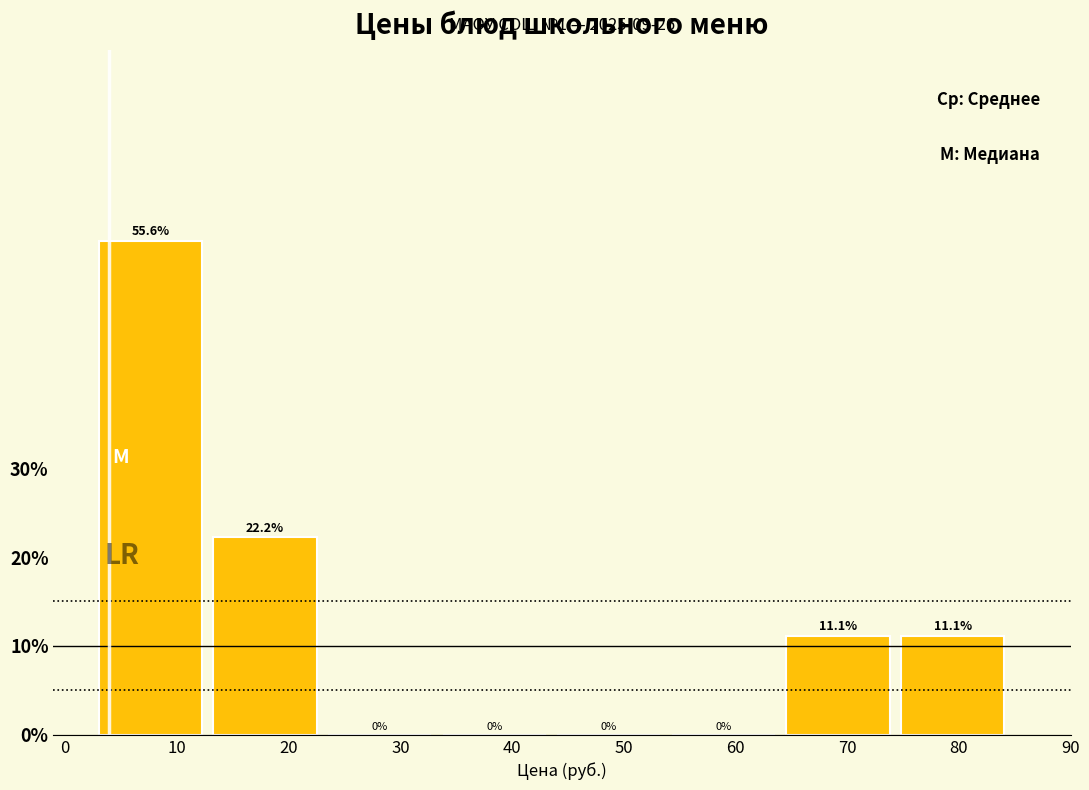

How tall is the bar that spans 65 to 75 on the x-axis? The bar edges are not printed on the chart, so give them approximately, as read against the axis.

11.1